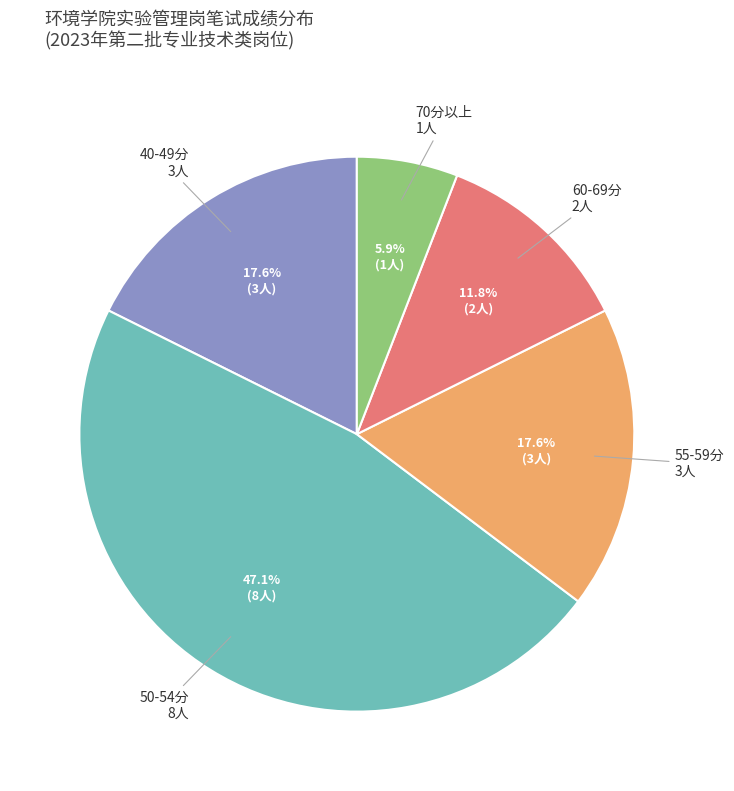

Does any single category account for the majority?

No